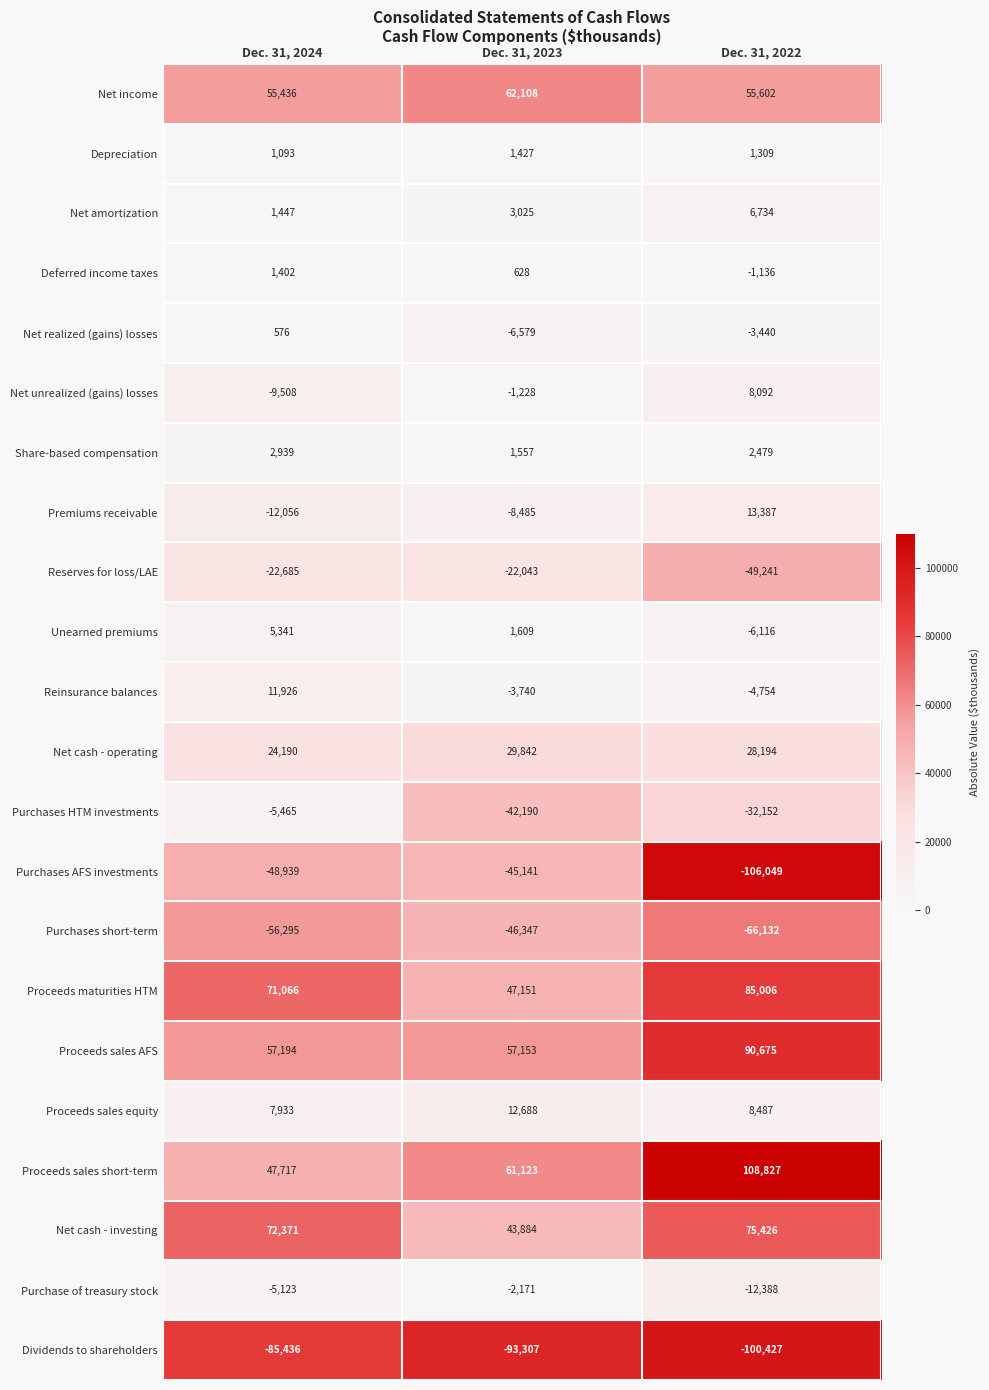

What is the approximate value of Purchase of treasury stock at Dec. 31, 2024, to the nearest 10?

-5120